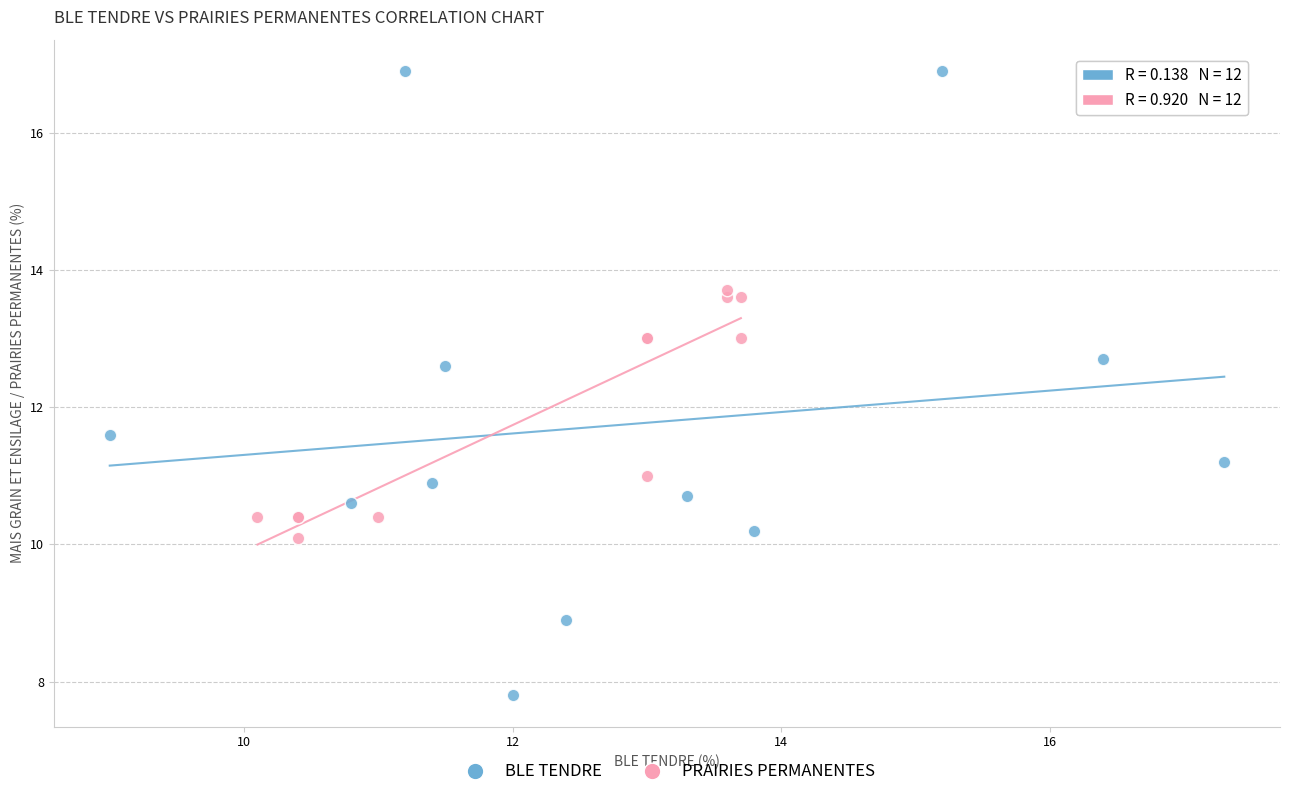

What are all the series names shown in the legend?

BLE TENDRE, PRAIRIES PERMANENTES